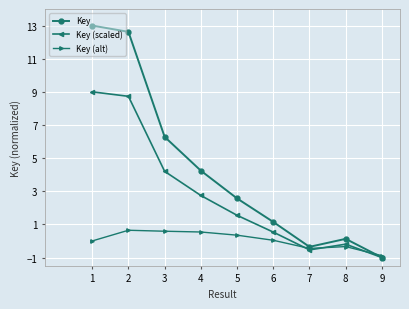

Between 3 and 4, which series saw the biggest shift?

Key